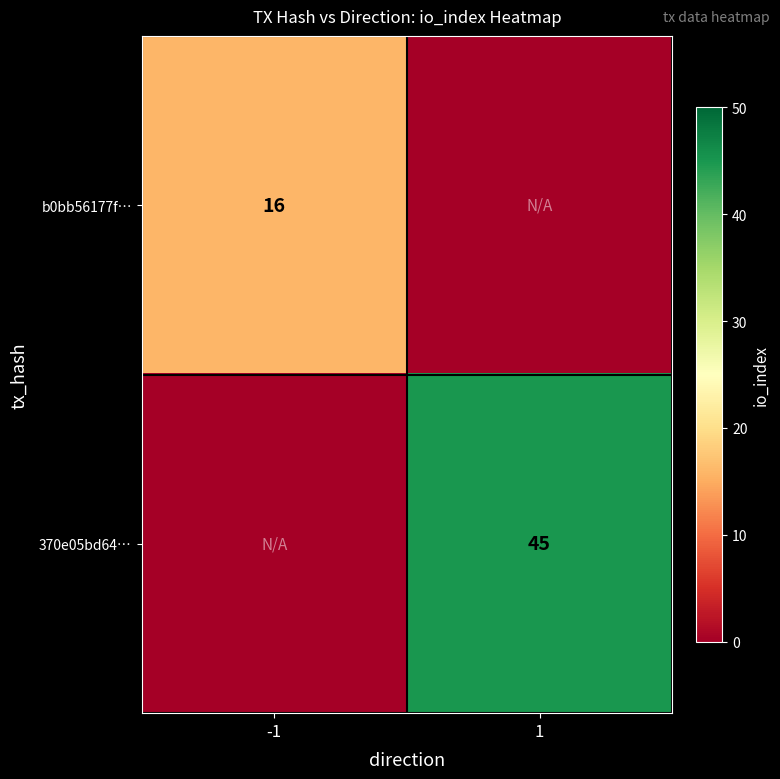

Which has a higher value, 1 or -1?

-1